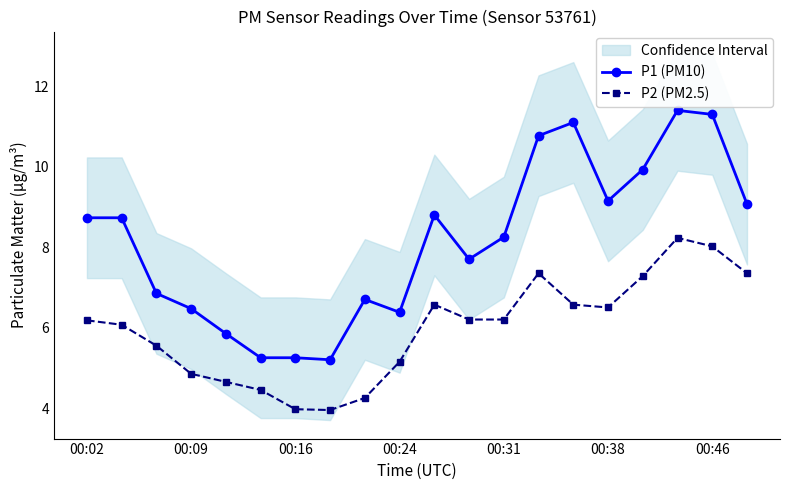

At how many categories does at least one series exceed 5?

20